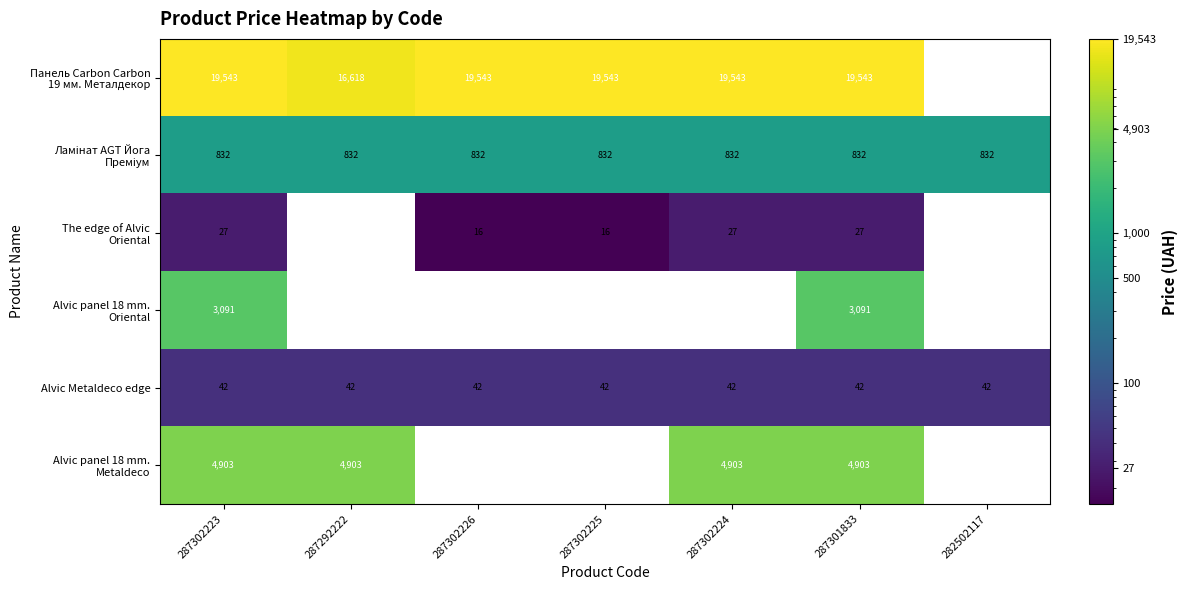

The value of Alvic Metaldeco edge at 282502117 is 73. True or false?

False